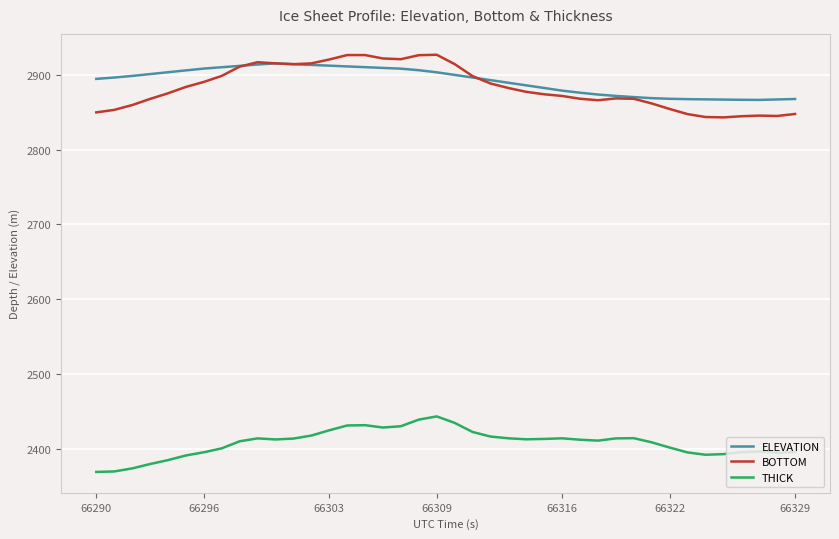

True or false: ELEVATION and THICK cross at least once.

False